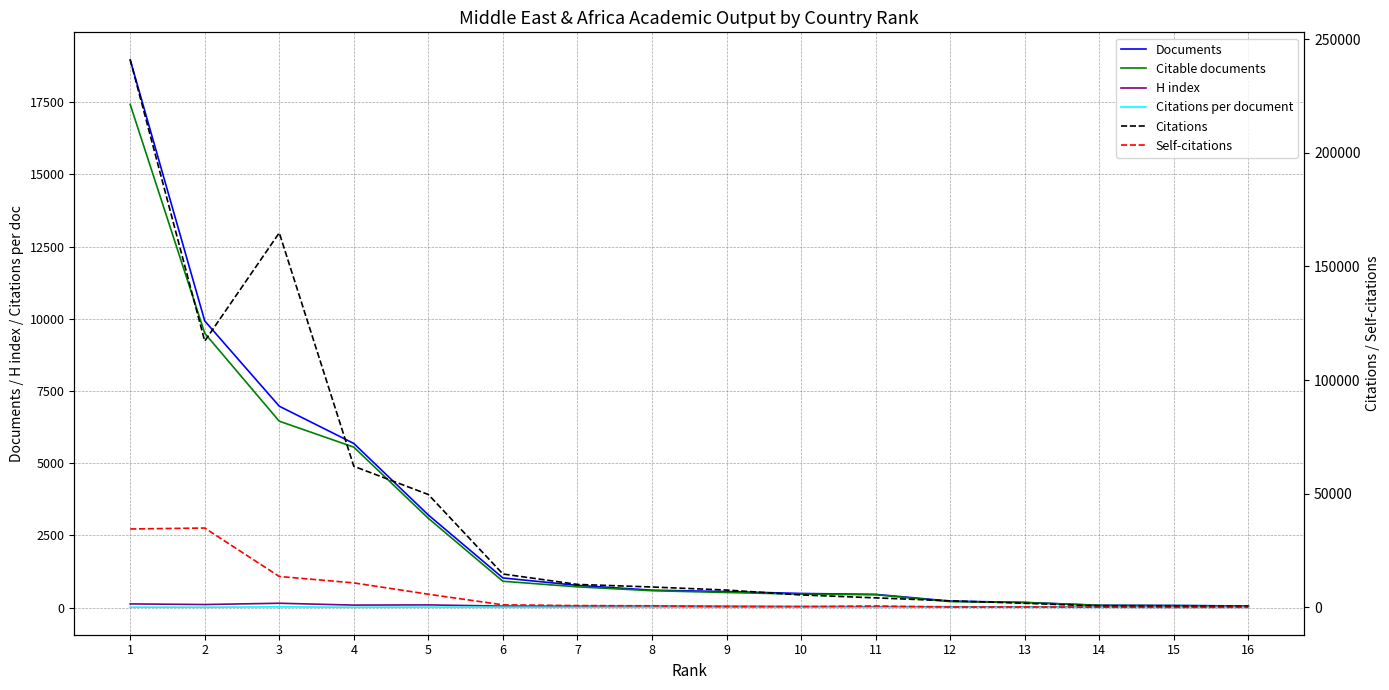

What value does the Citable documents series have at 4?

5554.0